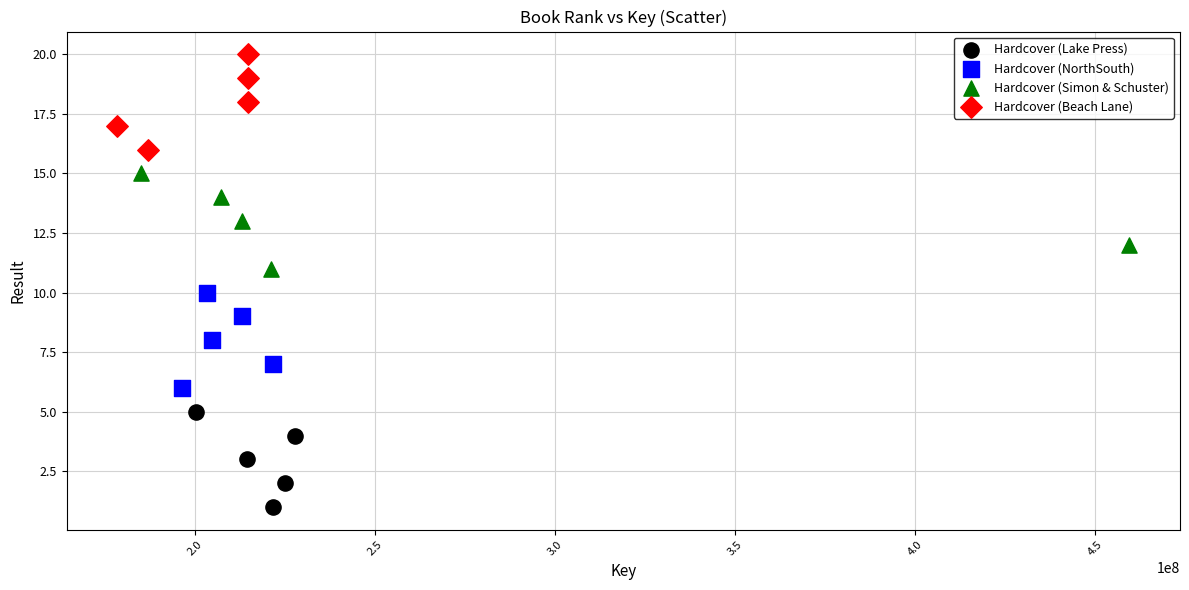

What are all the series names shown in the legend?

Hardcover (Lake Press), Hardcover (NorthSouth), Hardcover (Simon & Schuster), Hardcover (Beach Lane)